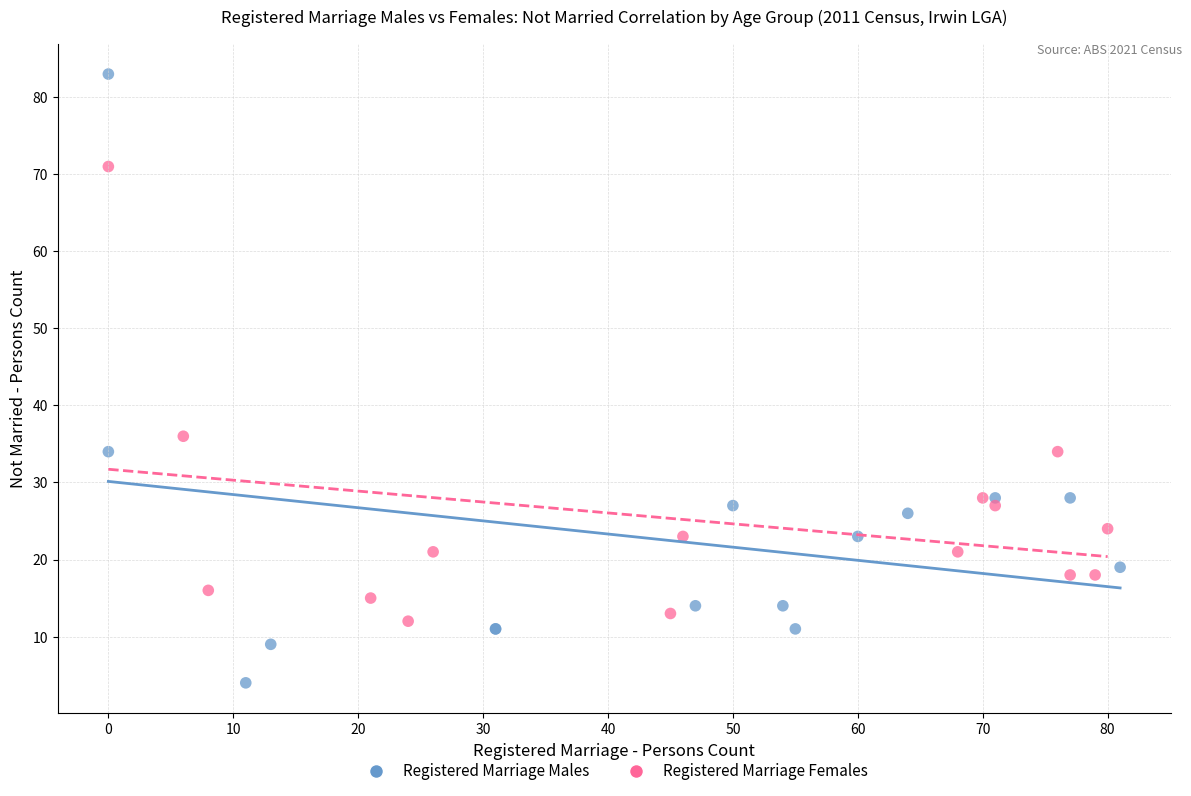

Which series contains the highest Y value?

Registered Marriage Males